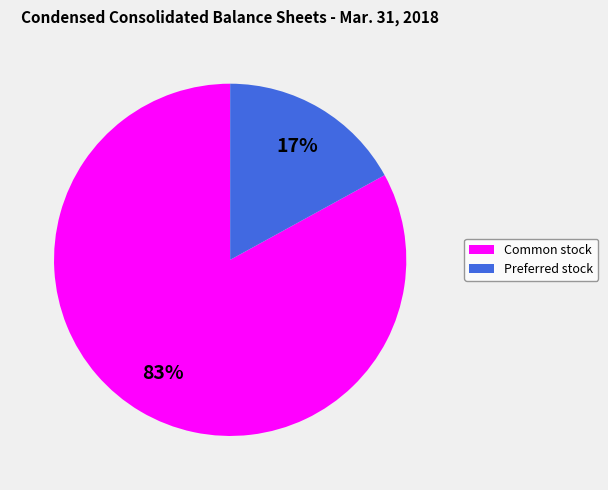

What is the ratio of the value at Common stock to the value at Preferred stock?

4.9